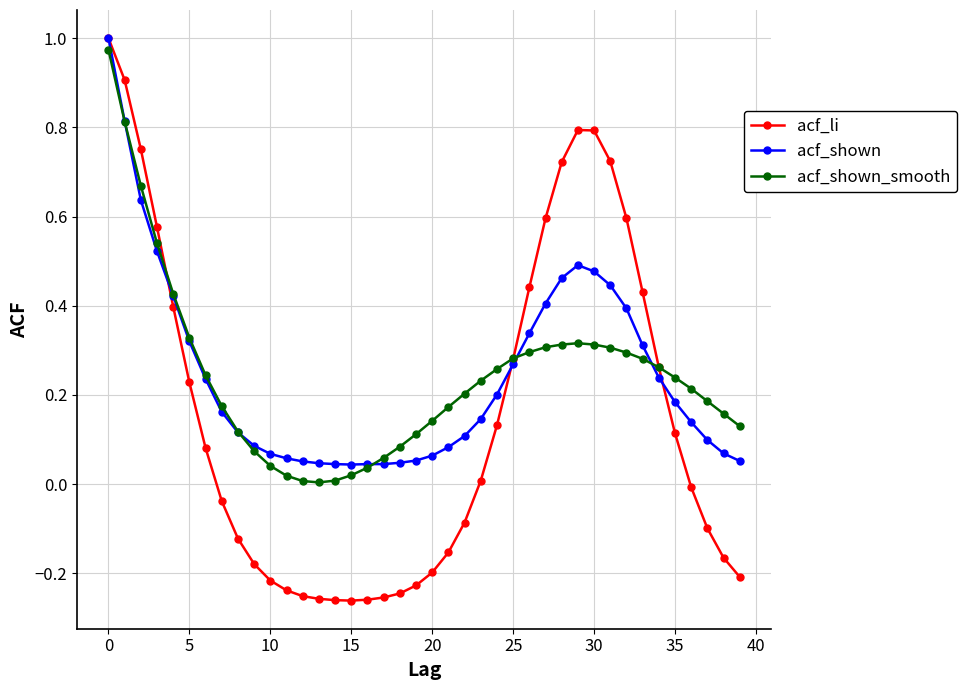

Which series has the widest spread of values?

acf_li